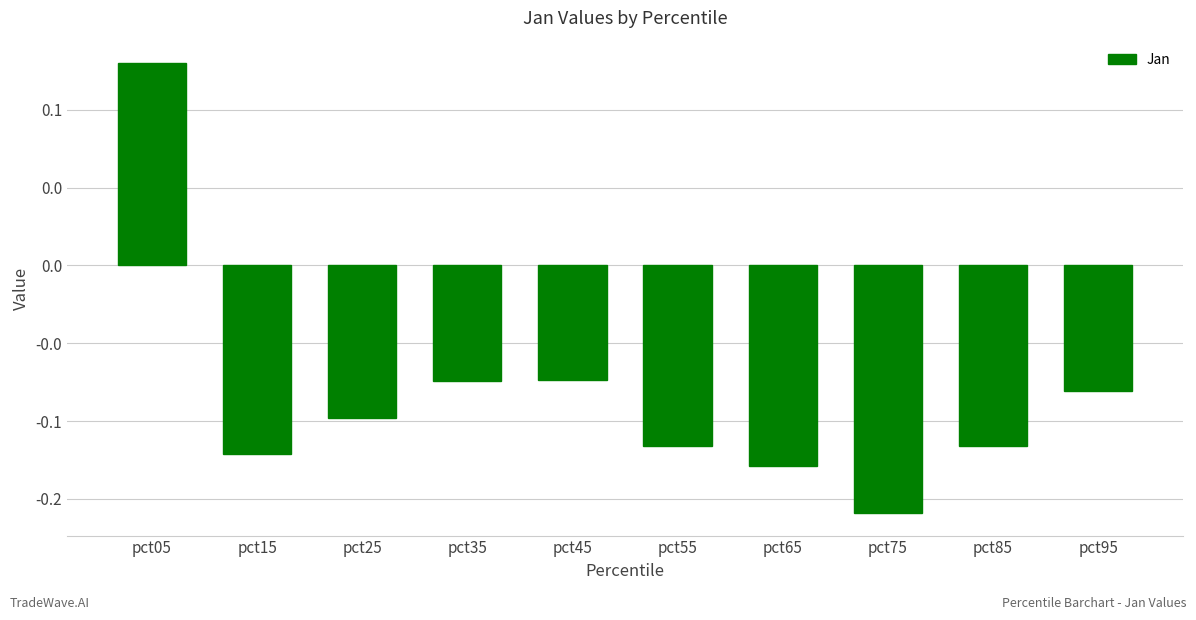

What is the value of the 9th bar from the left?

-0.1